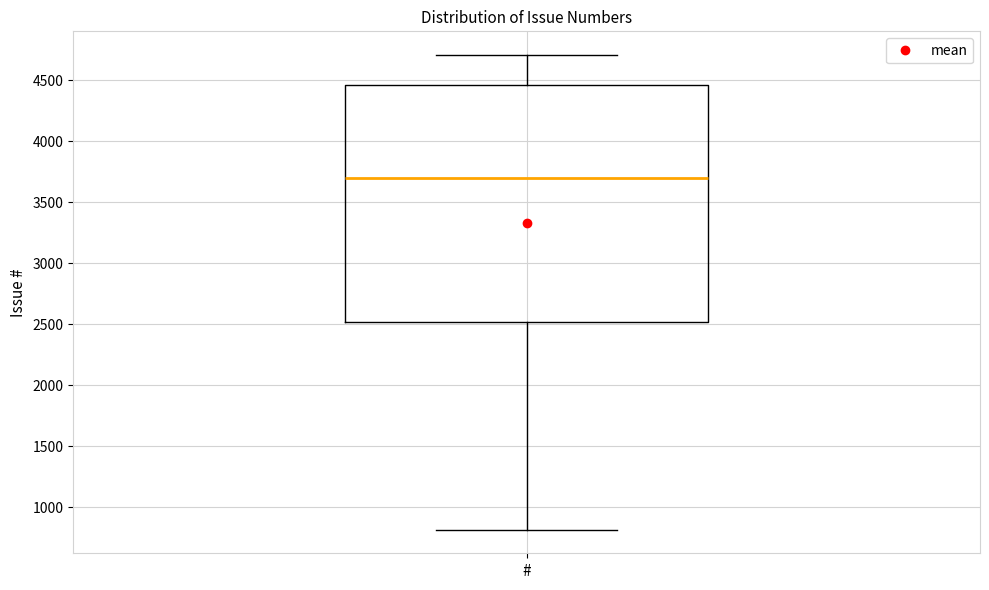

Where is the upper edge of the box for # on the y-axis? The values are not printed on the chart, so give them approximately, as read against the axis.

4450